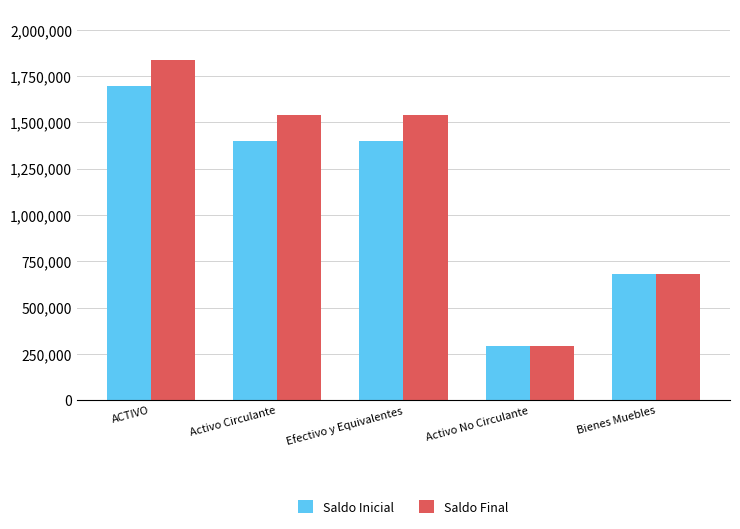

What is the total value across all series at Efectivo y Equivalentes?

2942902.6